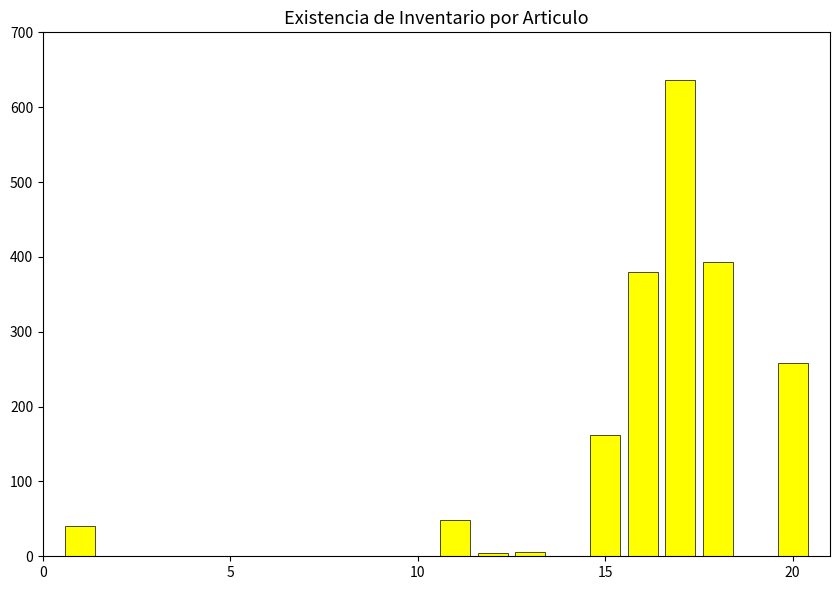

What is the greatest value displayed?

636